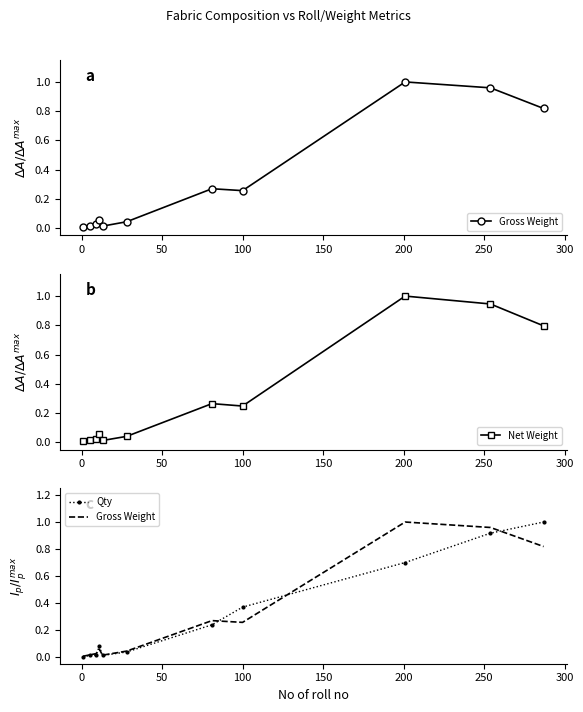

What is the maximum value shown in the chart?

1.0